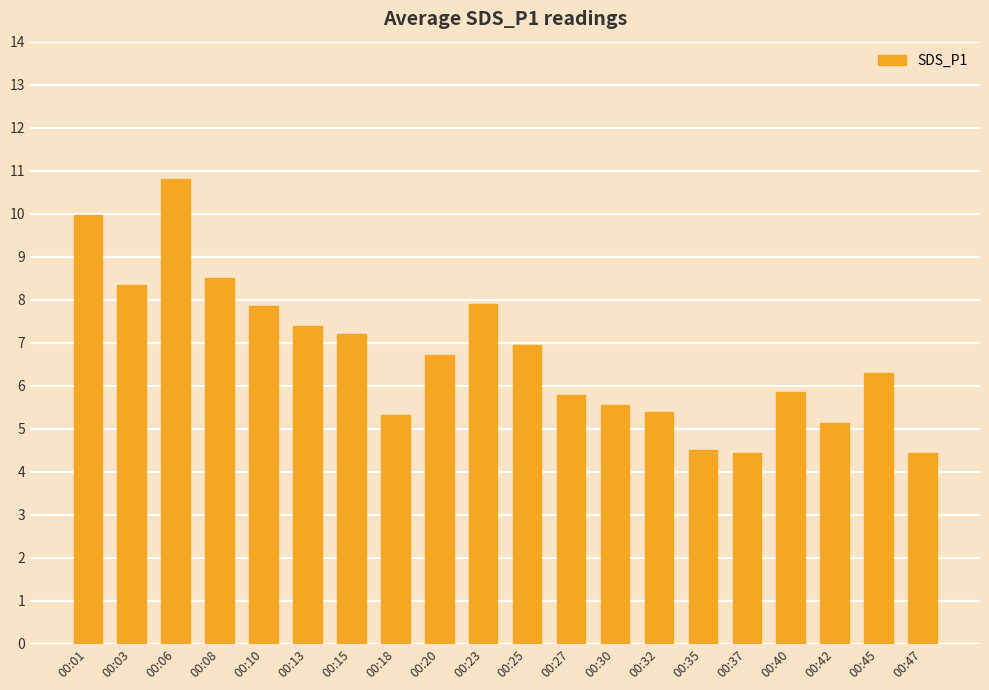

What is the value of the 12th bar from the left?

5.8